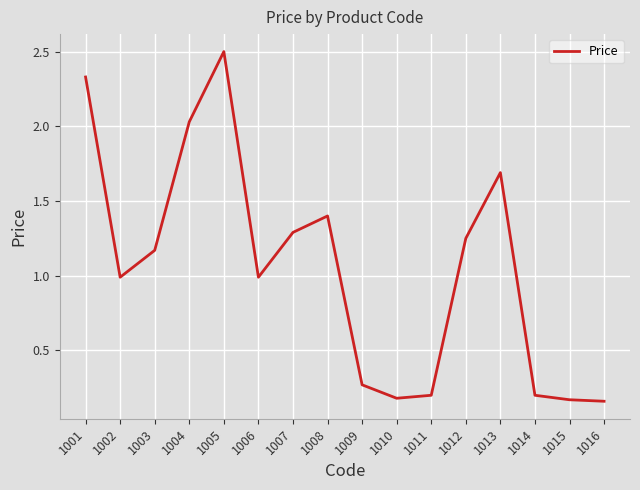

What is the difference between the values at 1006 and 1015?

0.8